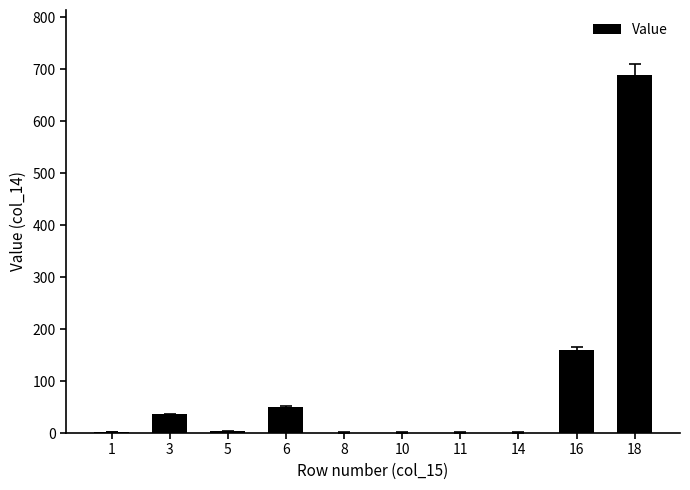

How many categories are shown in the chart?

10